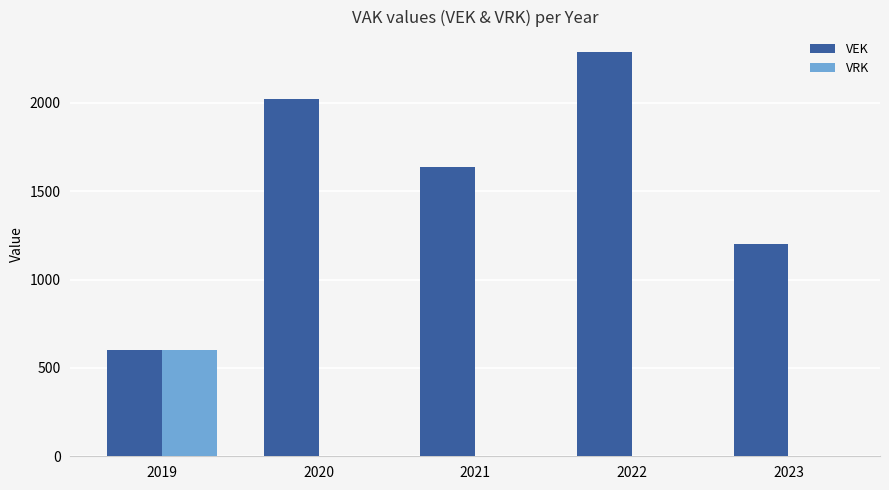

True or false: VEK has a value of 1321 at 2022.

False